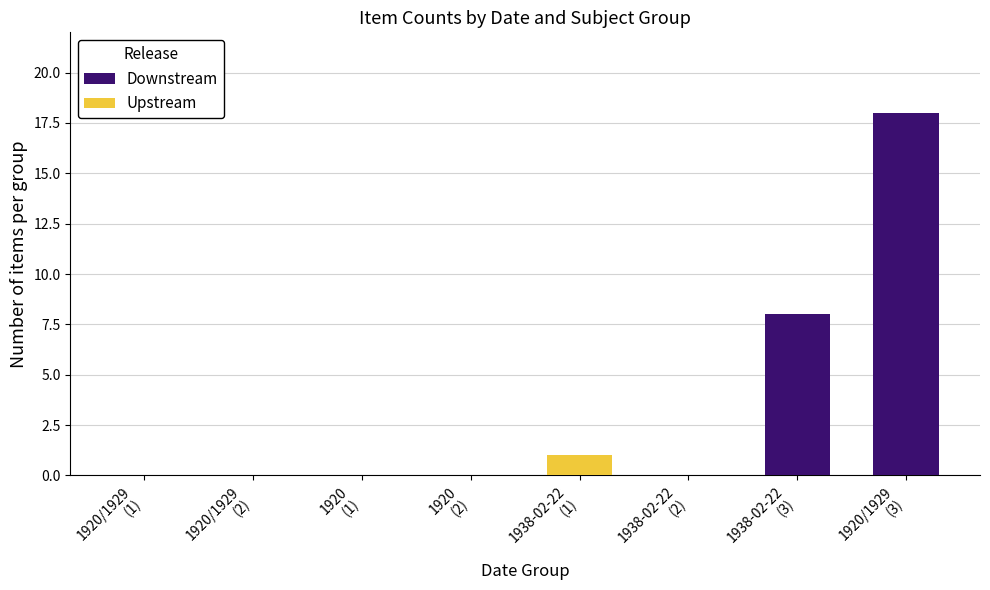

Which series has the largest range (max minus min)?

Downstream